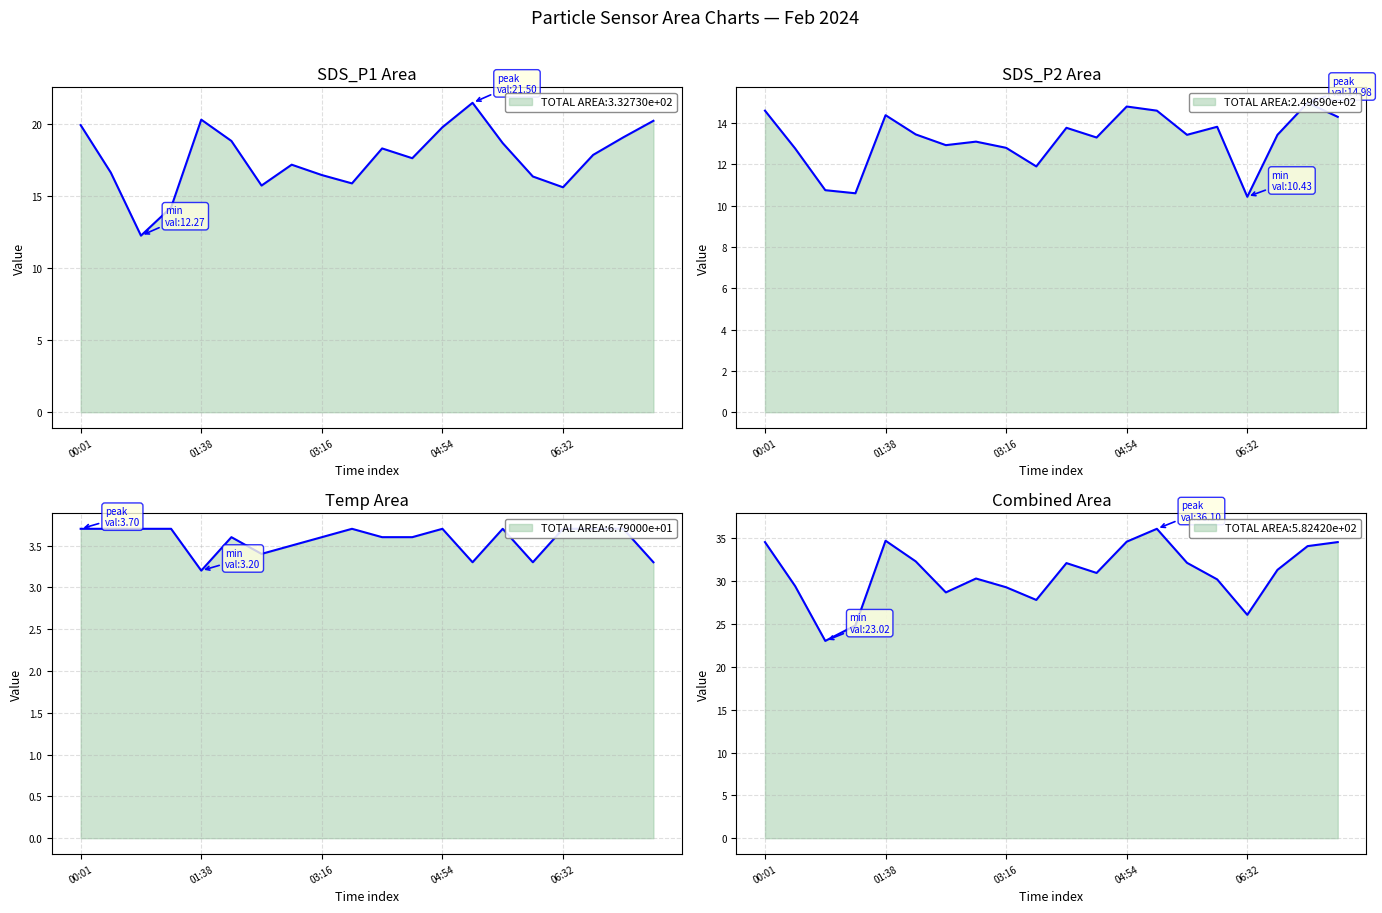

Does the chart have visible grid lines?

Yes